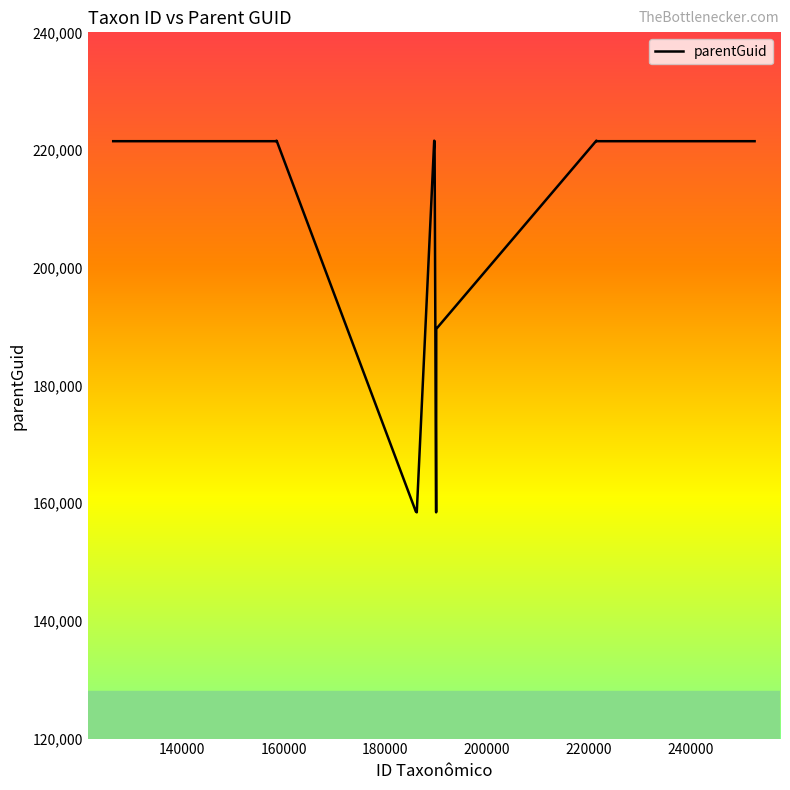

What is the difference between the maximum and minimum values?

63146